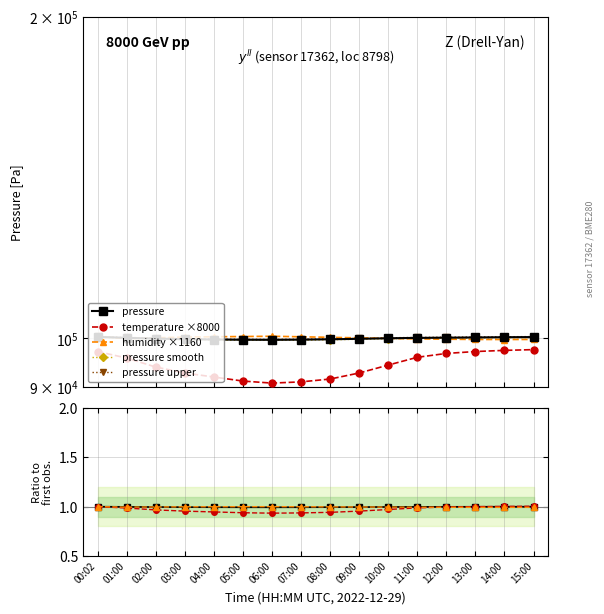

At which category does the chart reach its minimum across all series?

06:00